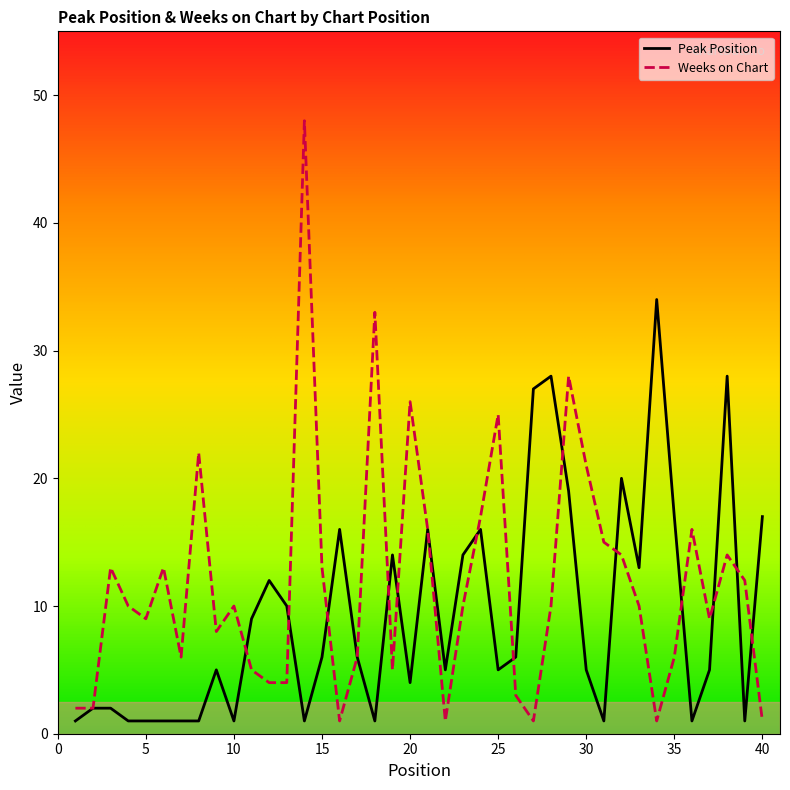

What is the maximum value for Peak Position?

34